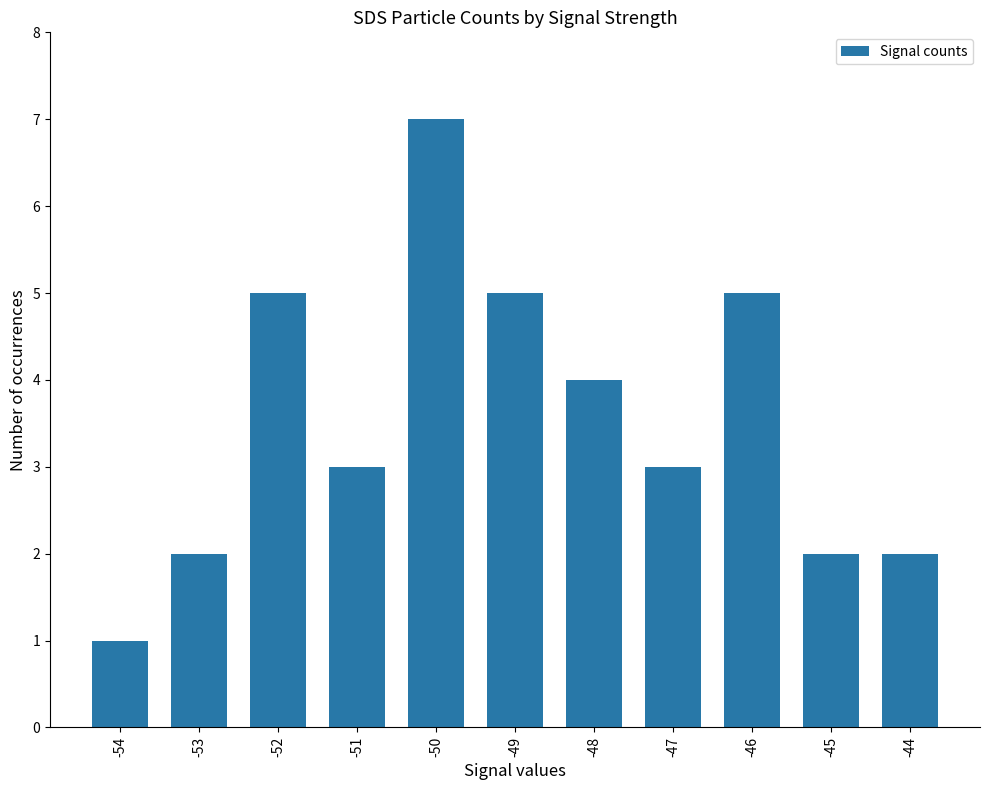

What is the change in value from -50 to -48?

-3